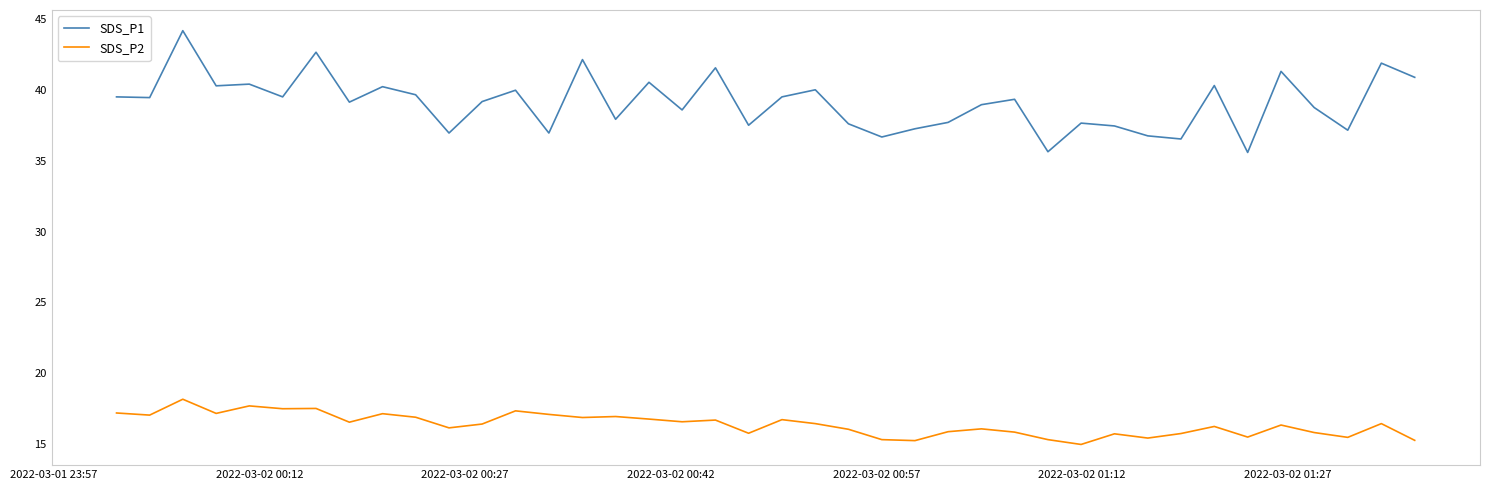

List the series in order of their peak value, highest first.

SDS_P1, SDS_P2